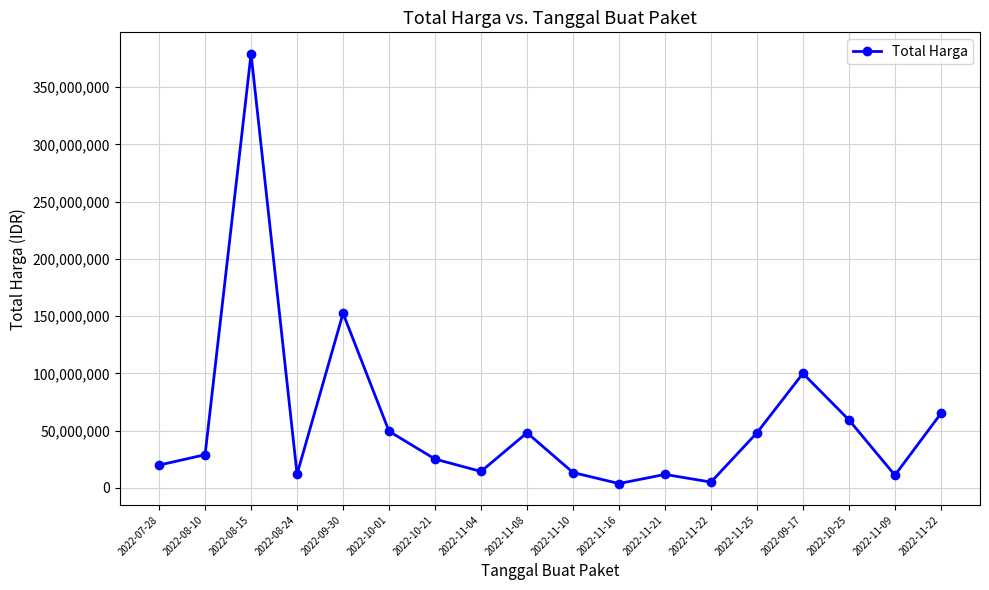

How many distinct data groups are displayed?

1